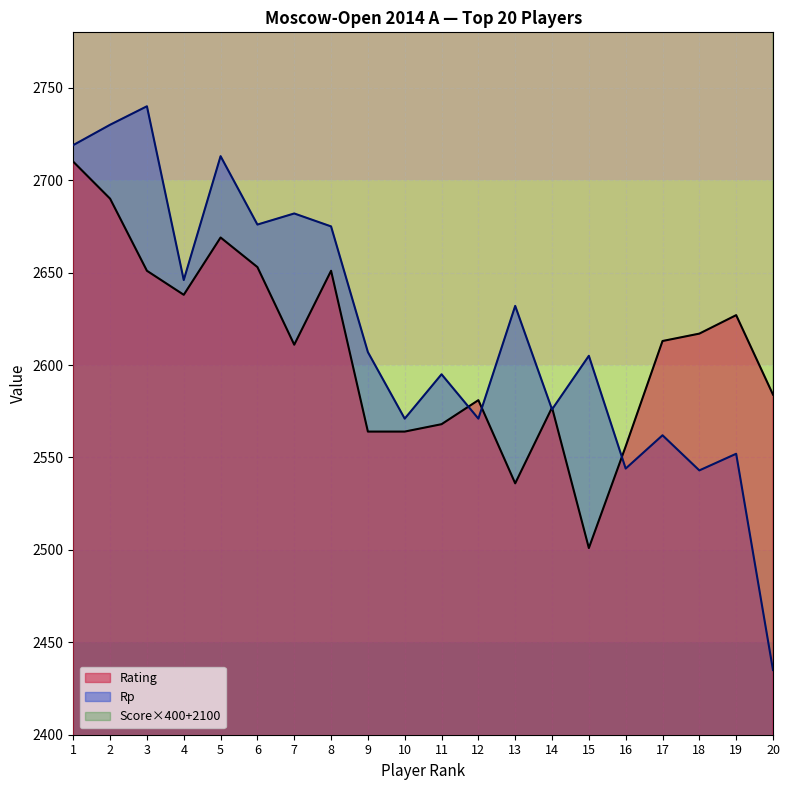

Between 6 and 9, which series saw the biggest shift?

Rating